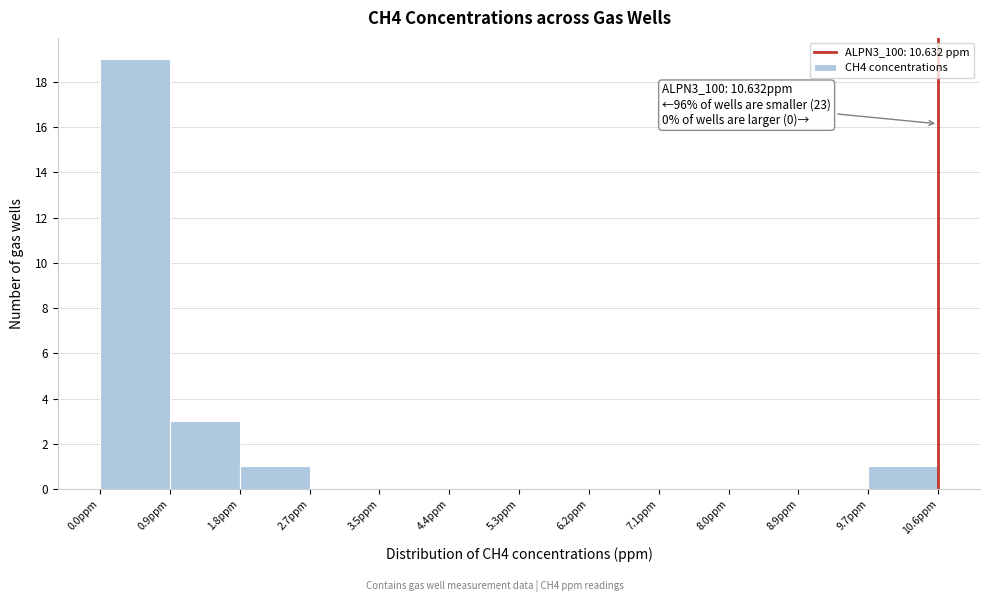

Which range on the x-axis has the tallest bar?

0.0 to 0.9